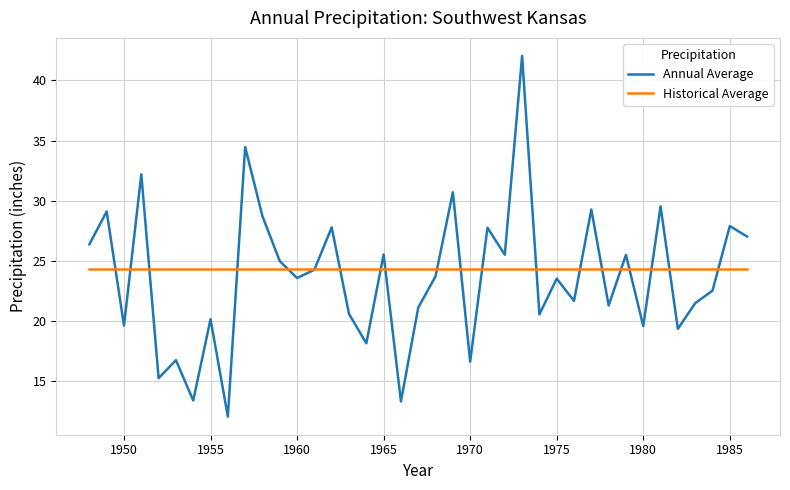

Which series has the largest range (max minus min)?

Annual Average